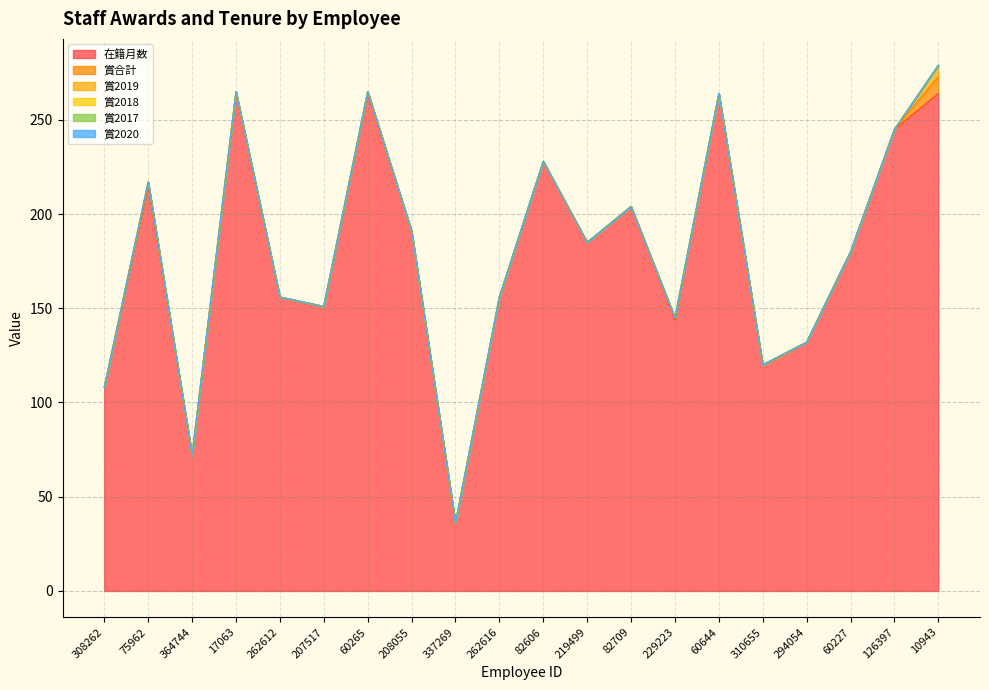

Is the value of 在籍月数 at 219499 greater than the value of 賞2018 at 219499?

Yes